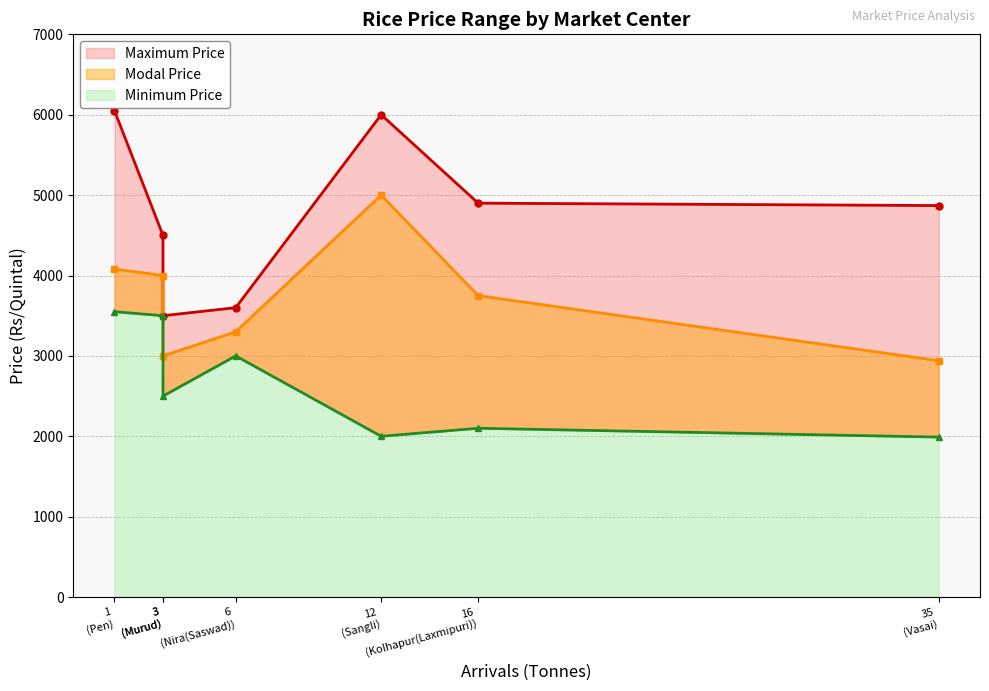

Which series has the widest spread of values?

Maximum Price